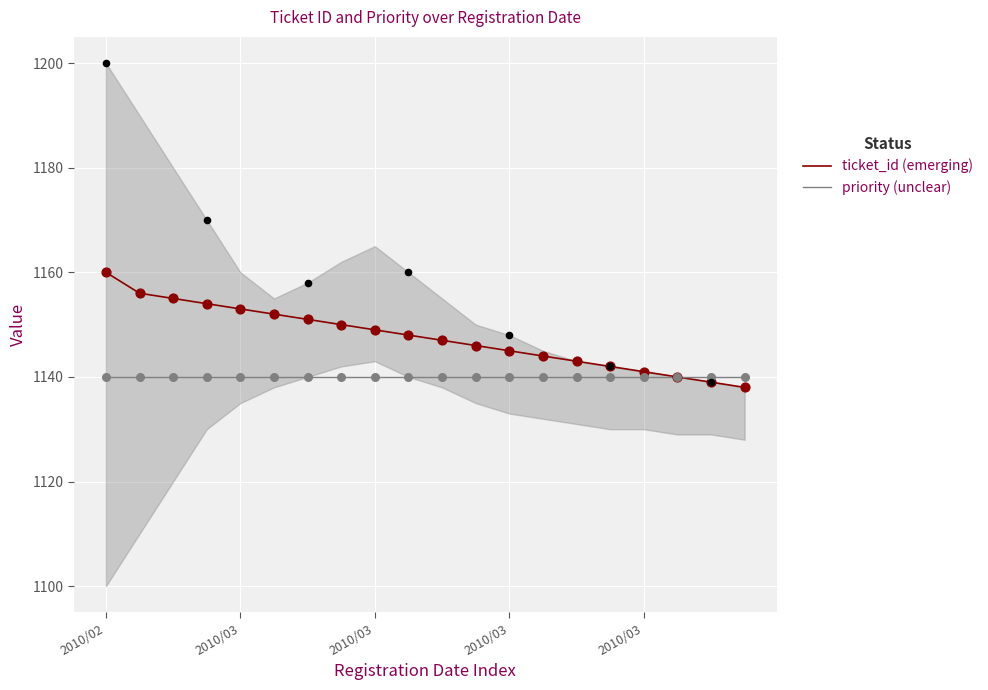

What are all the series names shown in the legend?

ticket_id (emerging), priority (unclear)